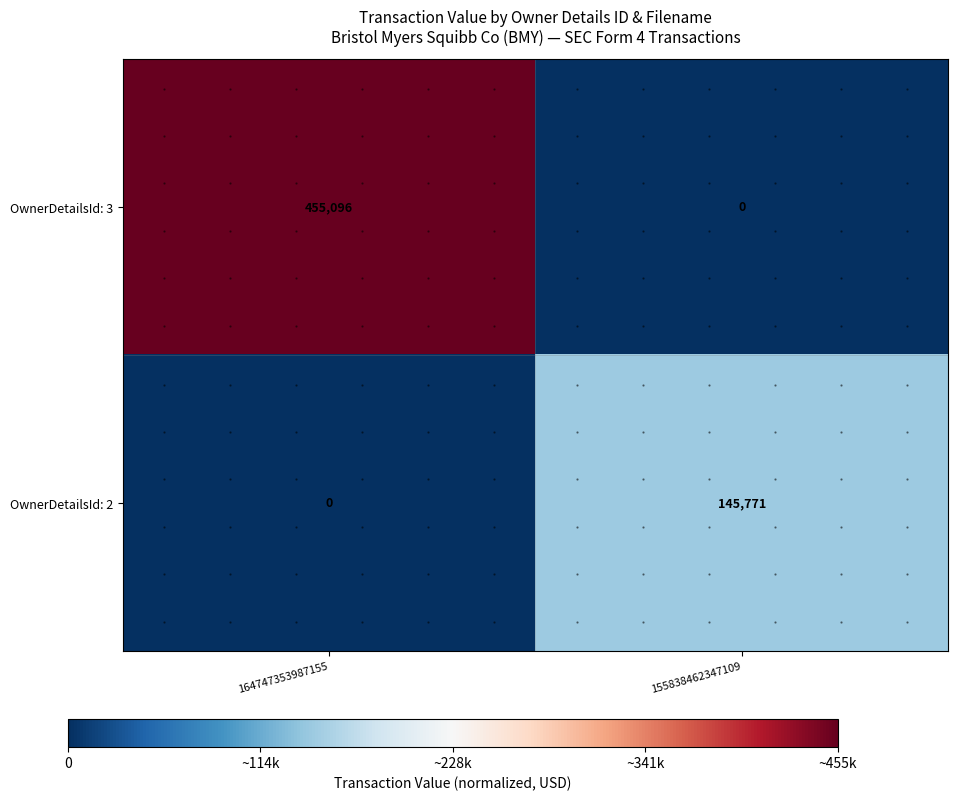

How many series are shown in this chart?

2